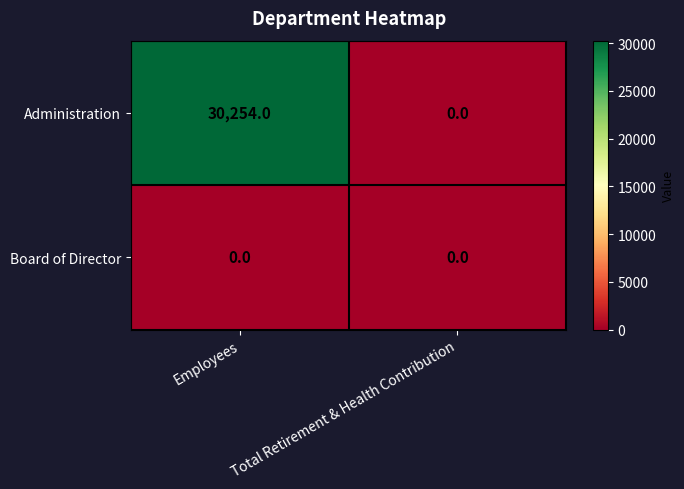

What is the average value of the Administration series?

15127